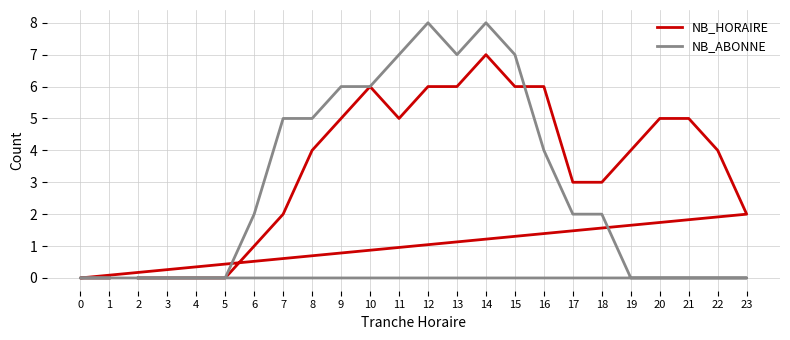

How many NB_ABONNE values are between 0 and 6?

19